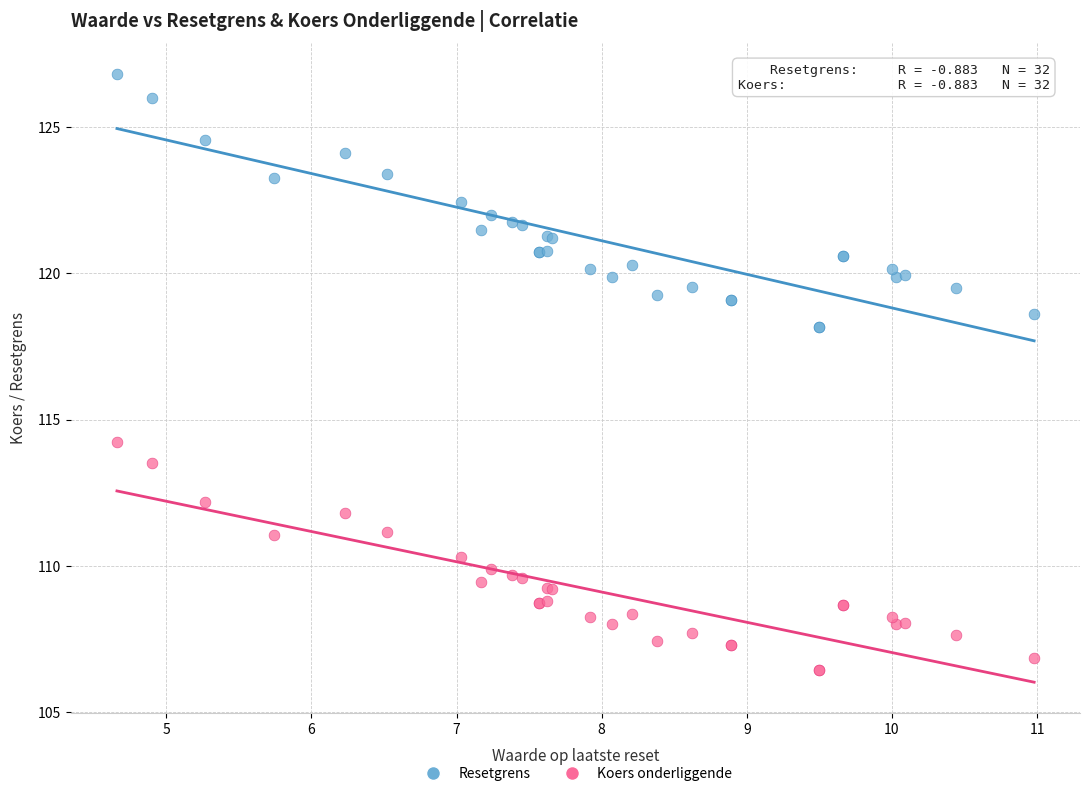

Which series has the largest Y range (max minus min)?

Resetgrens